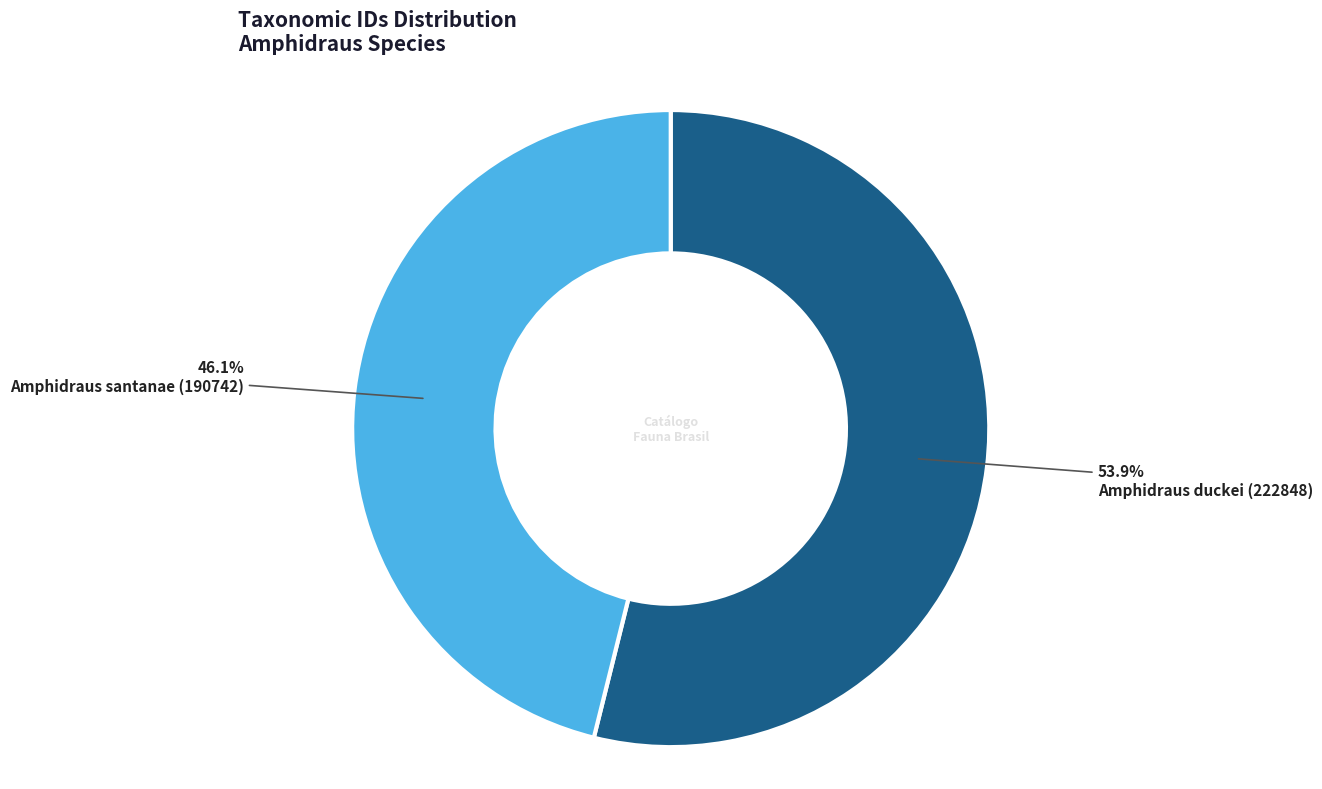

Count the number of slices in the pie.

2